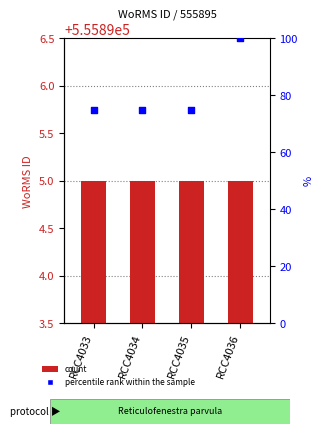

Is the value of WoRMS ID at RCC4033 greater than the value of percentile rank within the sample at RCC4033?

Yes